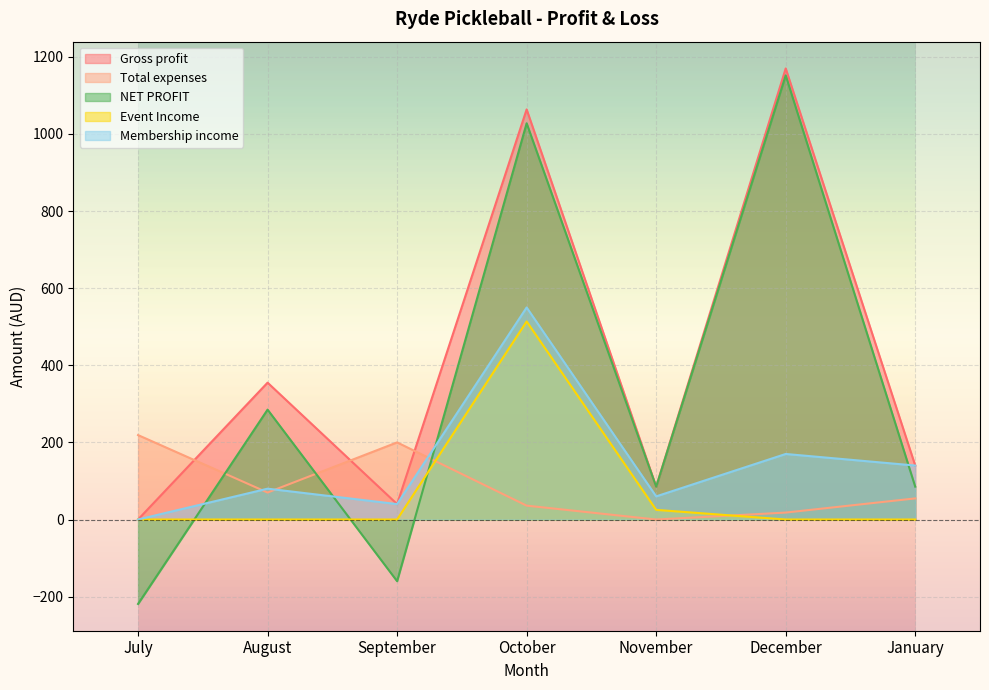

Where does the Gross profit series first go above 140?

August